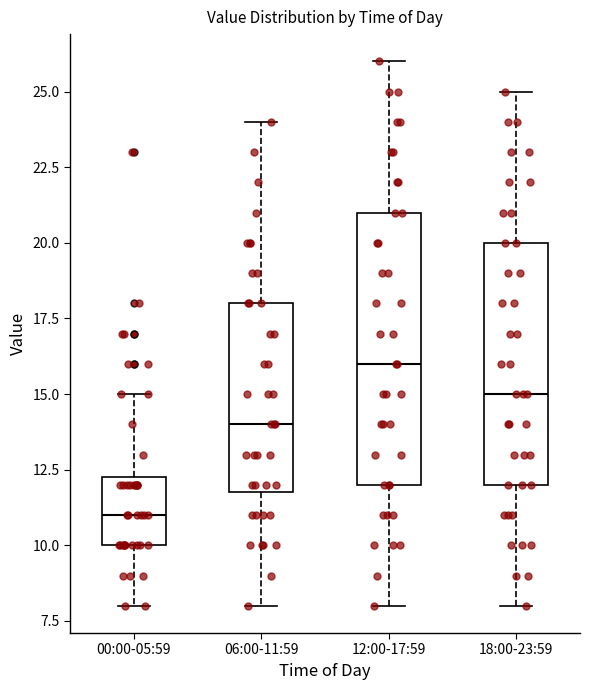

Reading left to right, read every box against the y-axis: the position of its median line, the range the box covers, and the ends of its whiskers. The values are not printed on the chart, so give them approximately, as read against the axis.

00:00-05:59: median 11.0, box 10.0 to 12.5, whiskers 8.0 to 15.0
06:00-11:59: median 14.0, box 12.0 to 18.0, whiskers 8.0 to 24.0
12:00-17:59: median 16.0, box 12.0 to 21.0, whiskers 8.0 to 26.0
18:00-23:59: median 15.0, box 12.0 to 20.0, whiskers 8.0 to 25.0